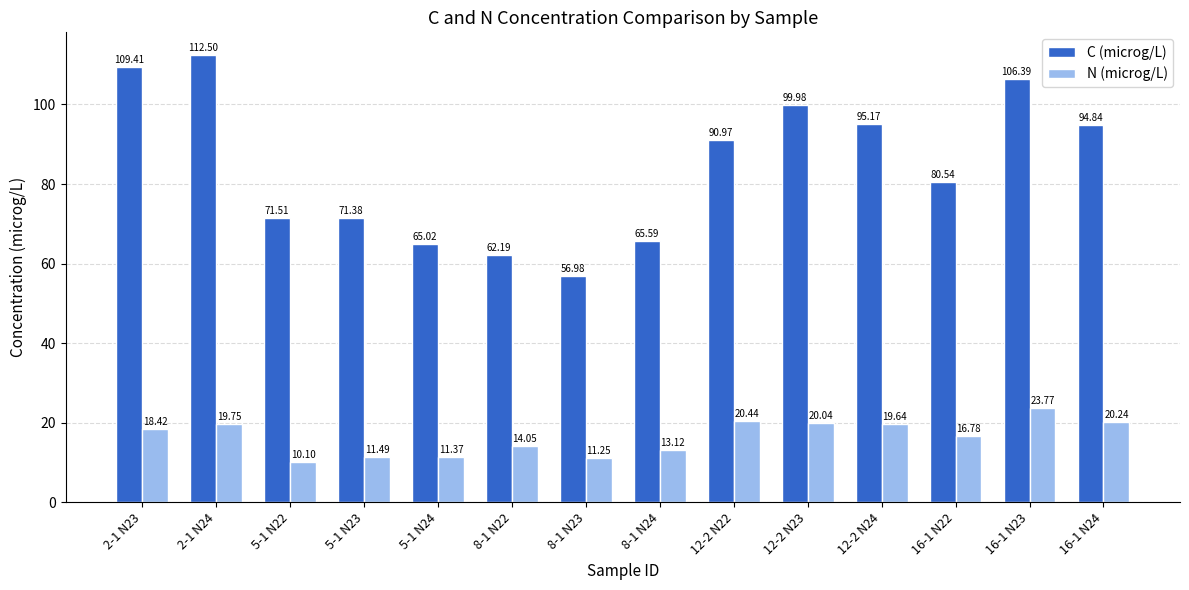

Is the value of C (microg/L) at 5-1 N22 greater than the value of N (microg/L) at 2-1 N24?

Yes